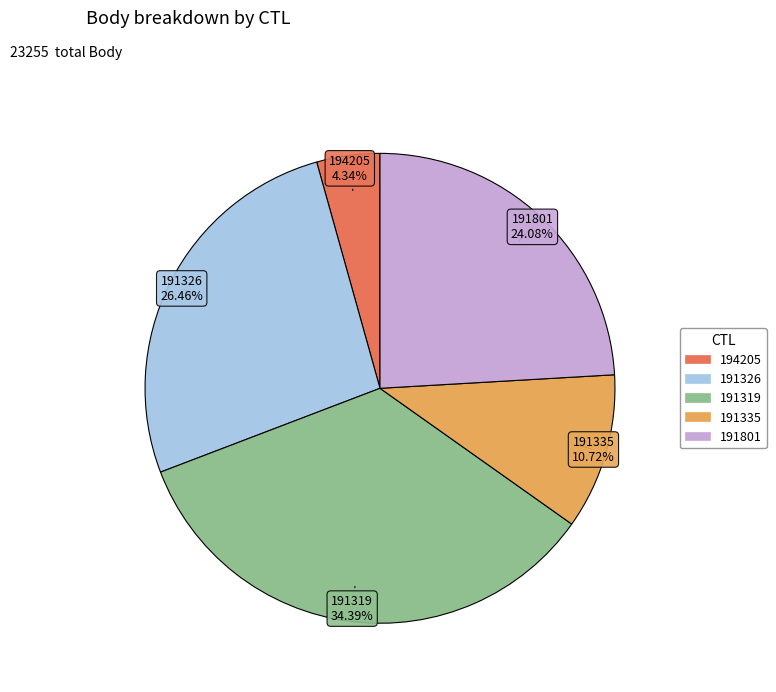

Is there a majority slice in this chart?

No